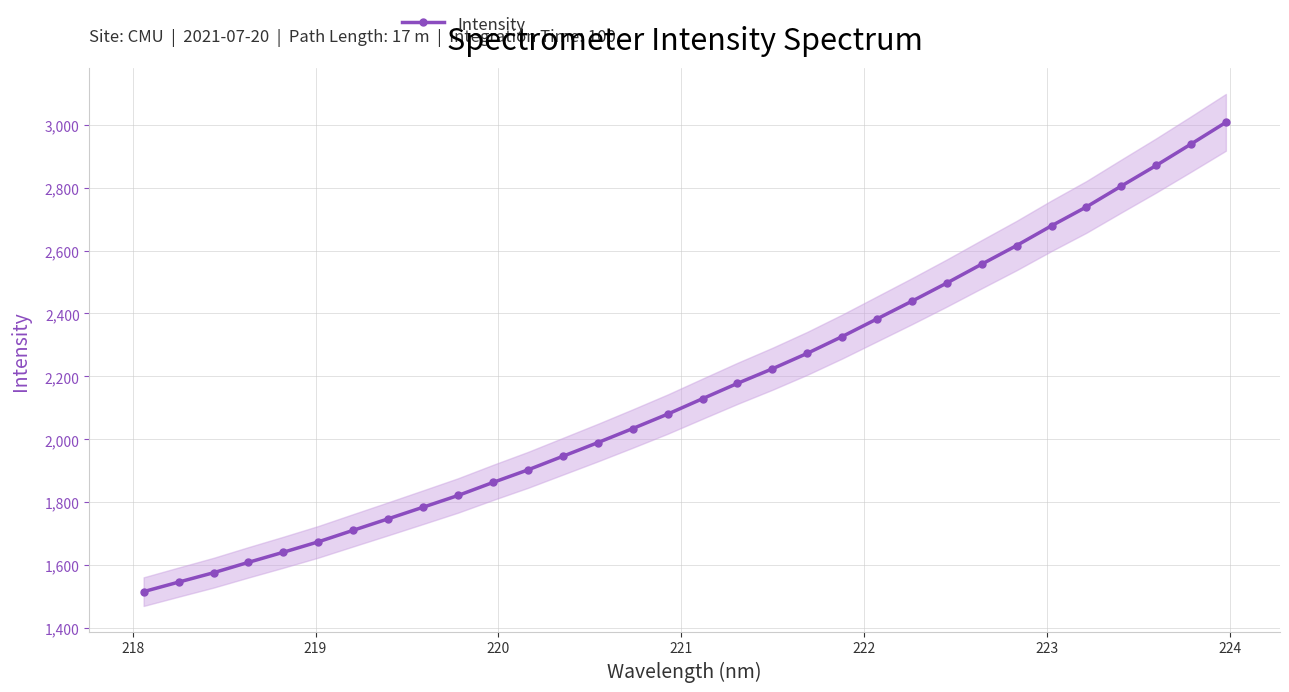

What is the maximum value for Intensity?

3007.2